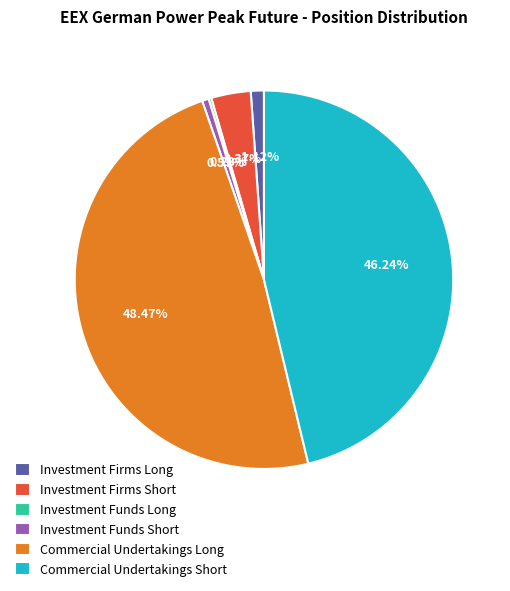

How much of the chart is everything except Investment Funds Short?

99.4%